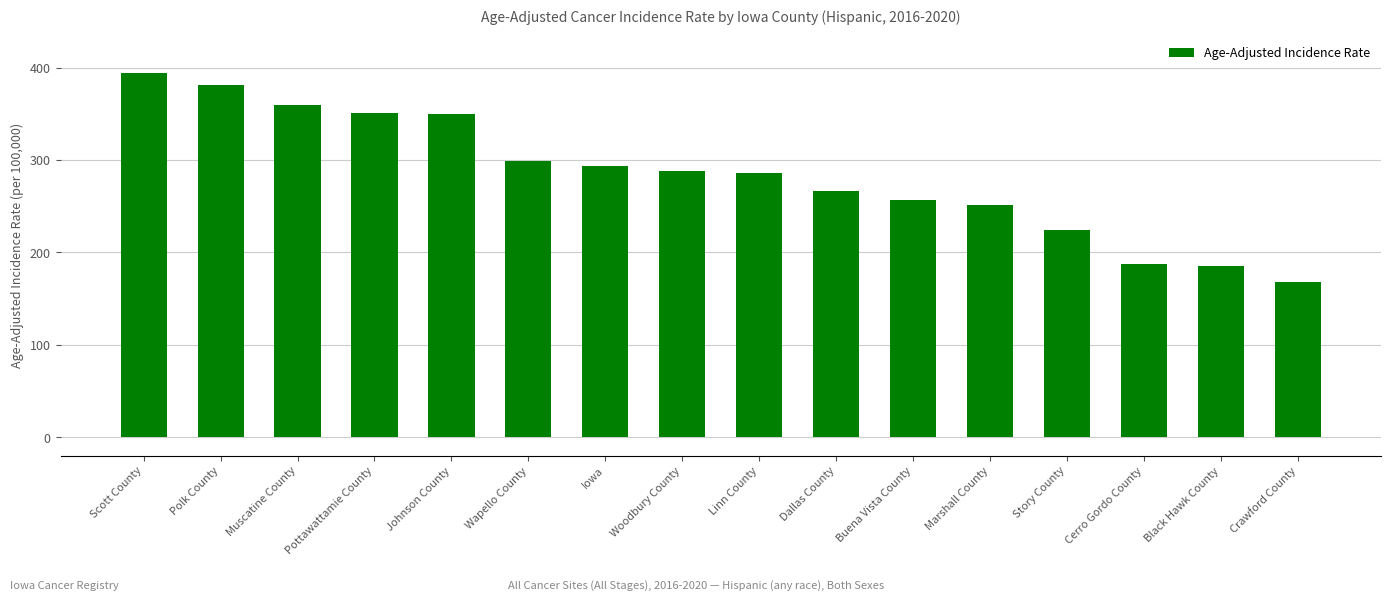

What is the minimum value shown in the chart?

167.7